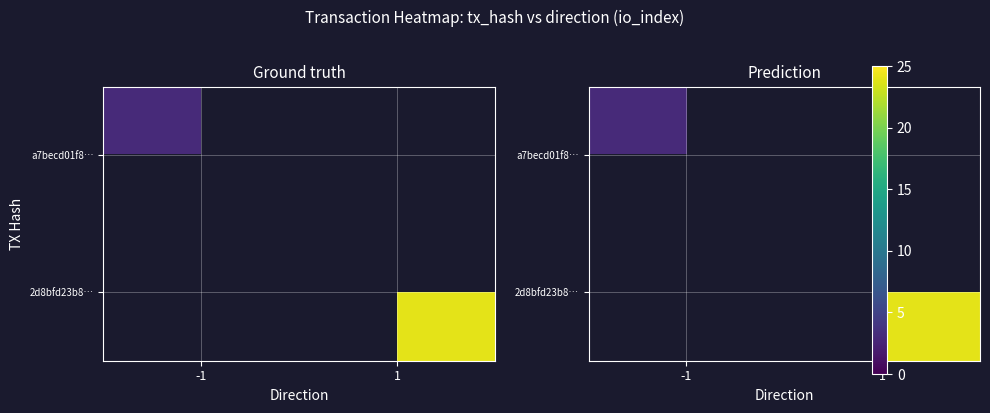

Rank the series by their average value, from highest to lowest.

a7becd01f8…, 2d8bfd23b8…